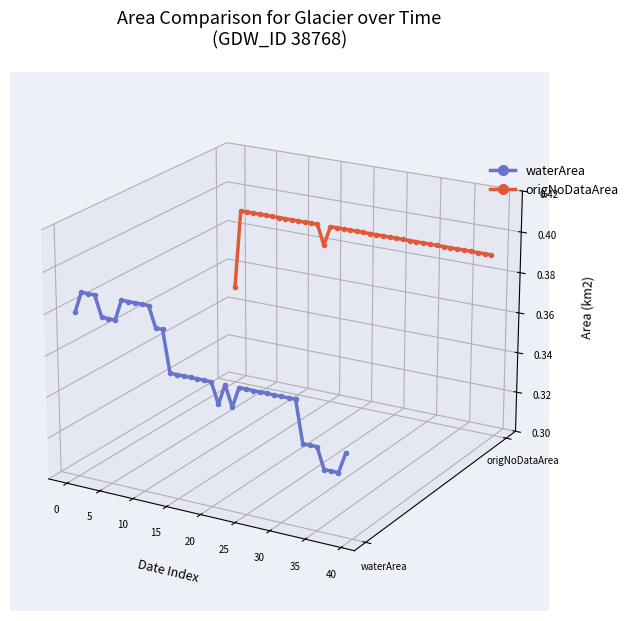

True or false: waterArea has more than 0 interior local peaks.

True